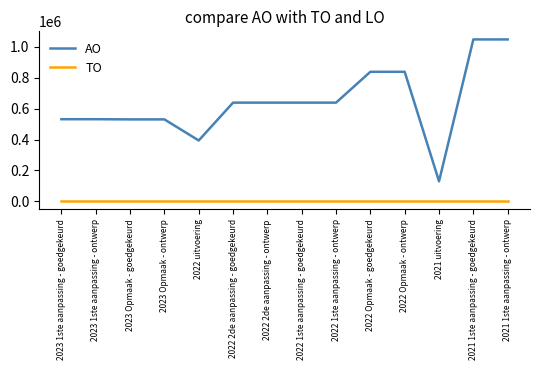

Which series changed the most between 2022 1ste aanpassing - ontwerp and 2021 1ste aanpassing - goedgekeurd?

AO